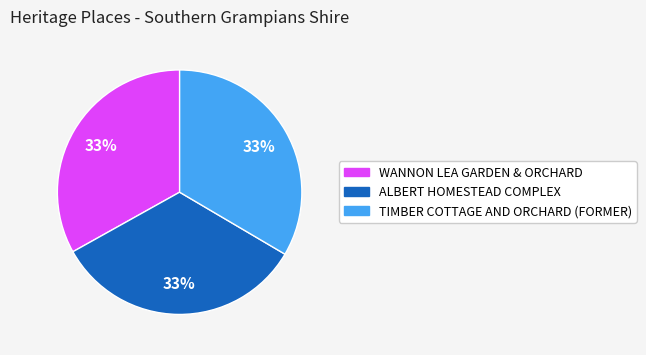

How many slices are in this pie chart?

3